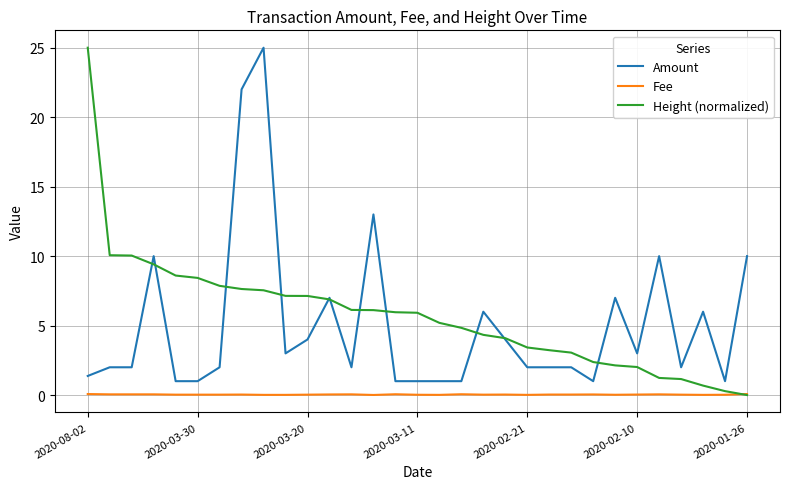

Is this an area chart (filled region under the line)?

No